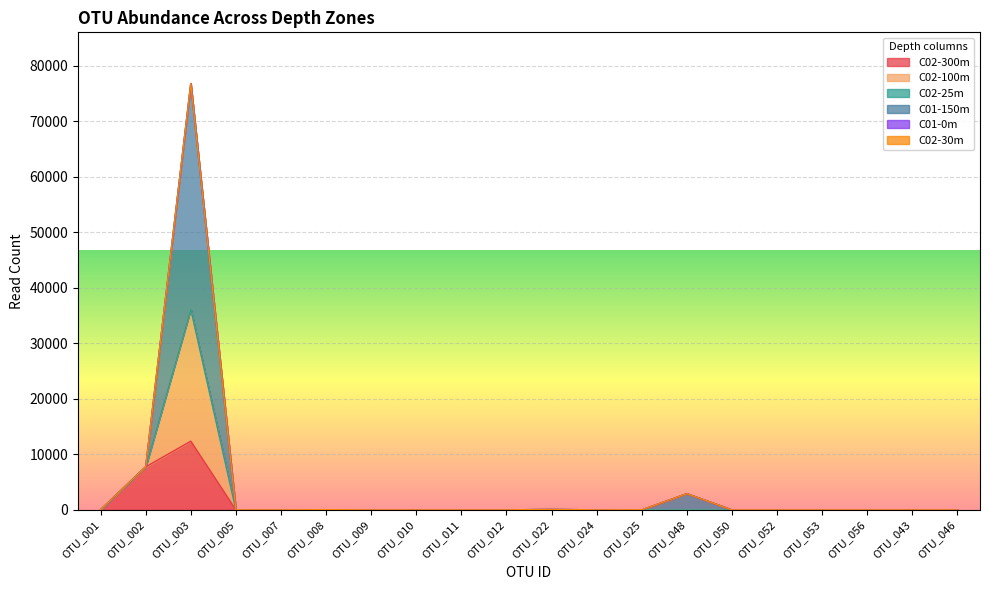

At which category is the sum across all series the highest?

OTU_003